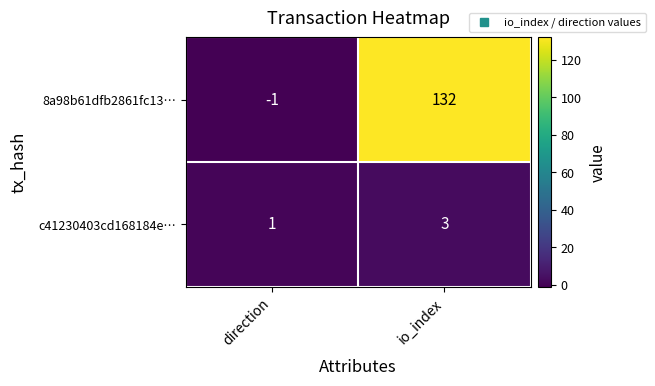

Reading left to right, list all the values displayed in this chart.

8a98b61dfb2861fc13…: direction=-1	io_index=132
c41230403cd168184e…: direction=1	io_index=3